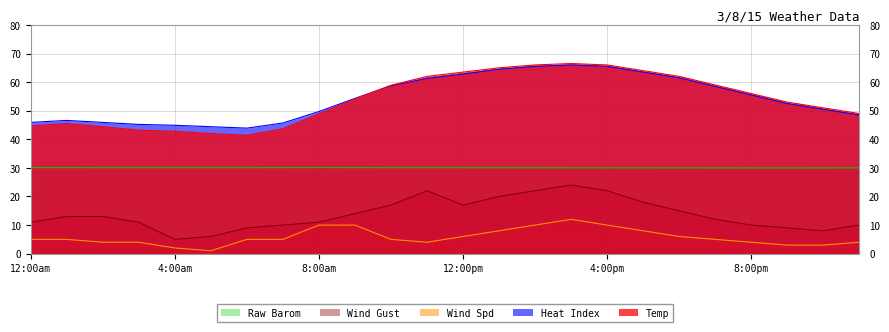

How many data points does each series have?

24